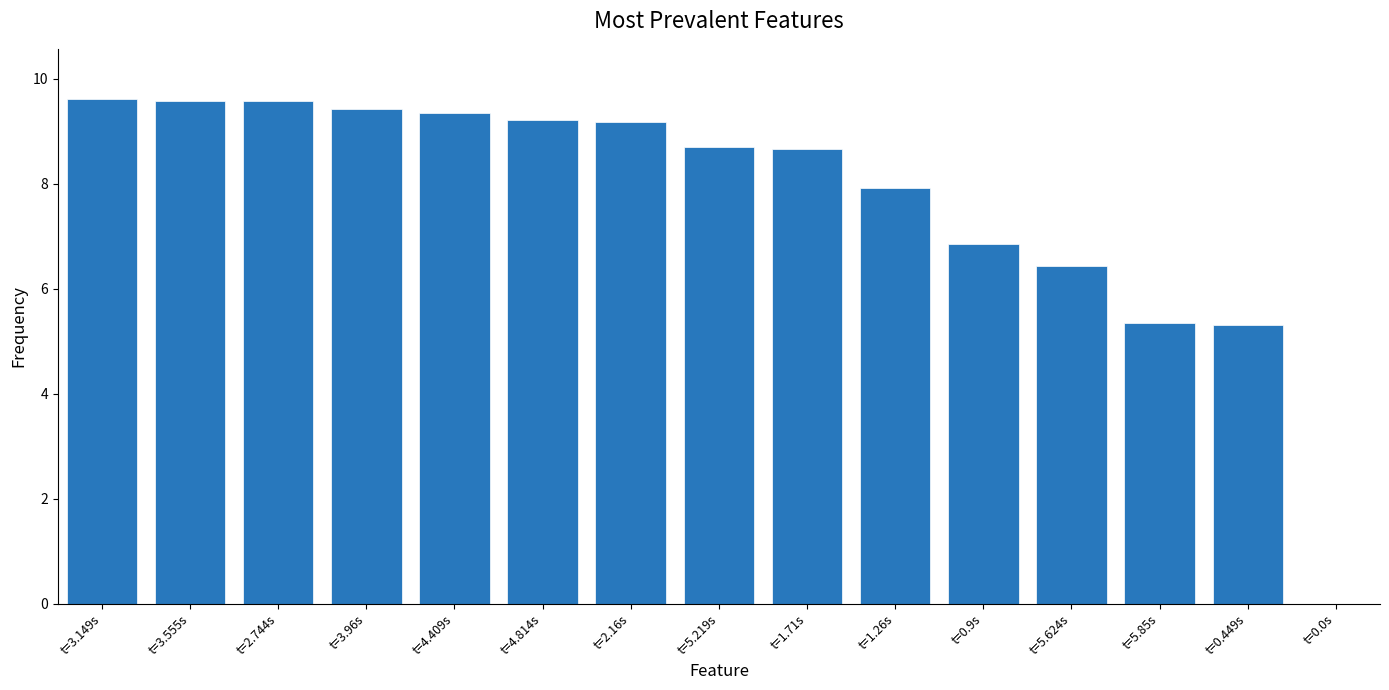

What is the average value?

7.7